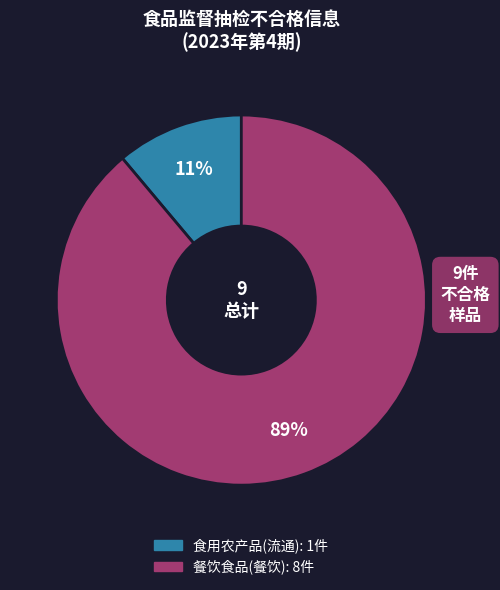

To the nearest percent, what is the average slice percentage?

50%